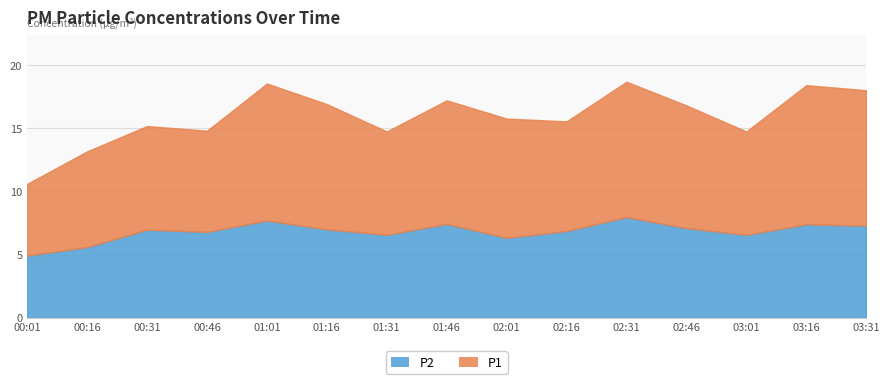

Does the chart display data point markers on the line(s)?

No